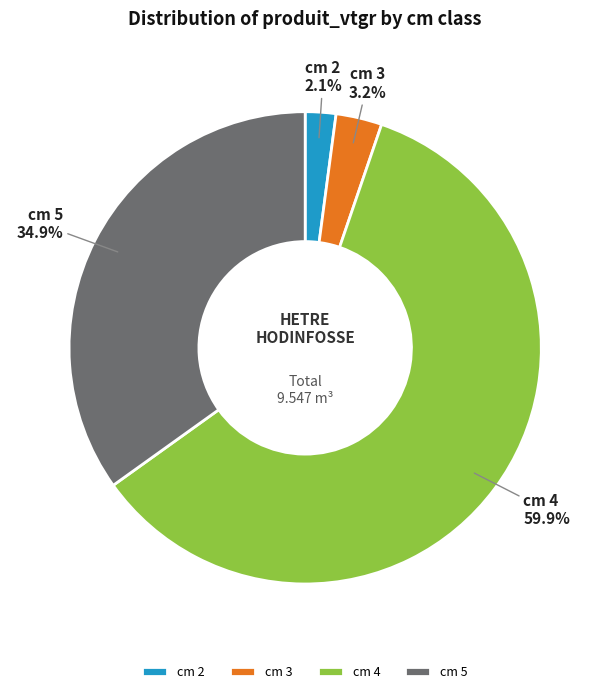

Does cm 3 represent more than half of the total?

No